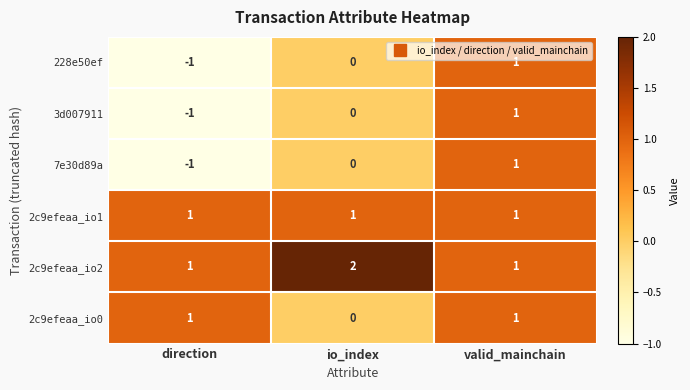

Reading left to right, extract all data points from this chart.

228e50ef: -1	0	1
3d007911: -1	0	1
7e30d89a: -1	0	1
2c9efeaa_io1: 1	1	1
2c9efeaa_io2: 1	2	1
2c9efeaa_io0: 1	0	1